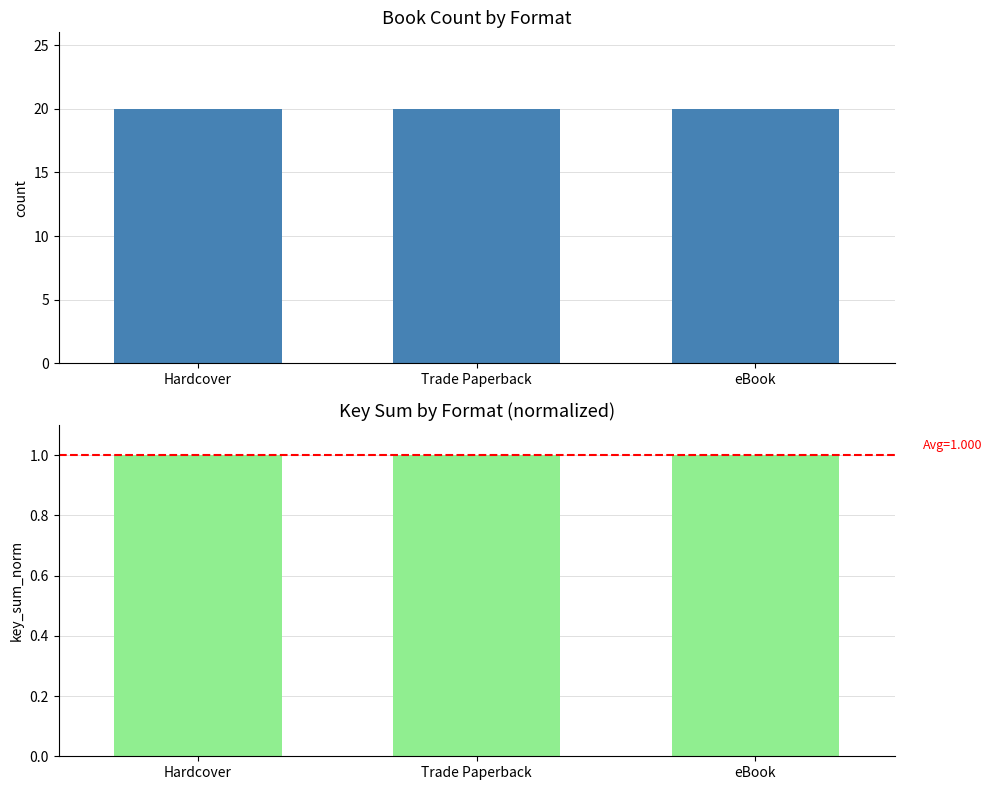

What is the label of the 3rd bar from the right?

Hardcover